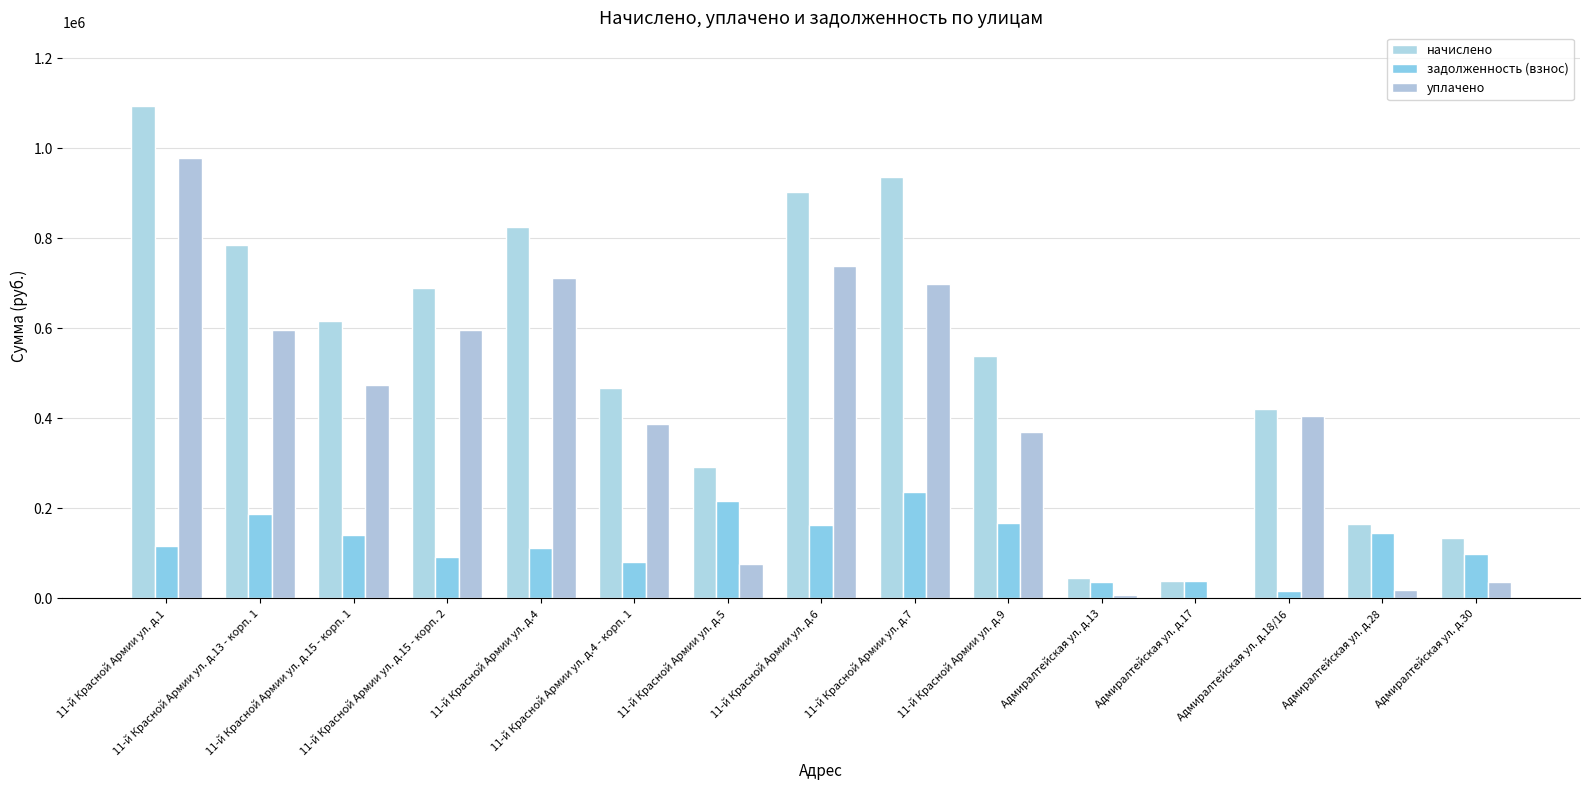

What is the label of the 15th bar from the right?

11-й Красной Армии ул. д.1